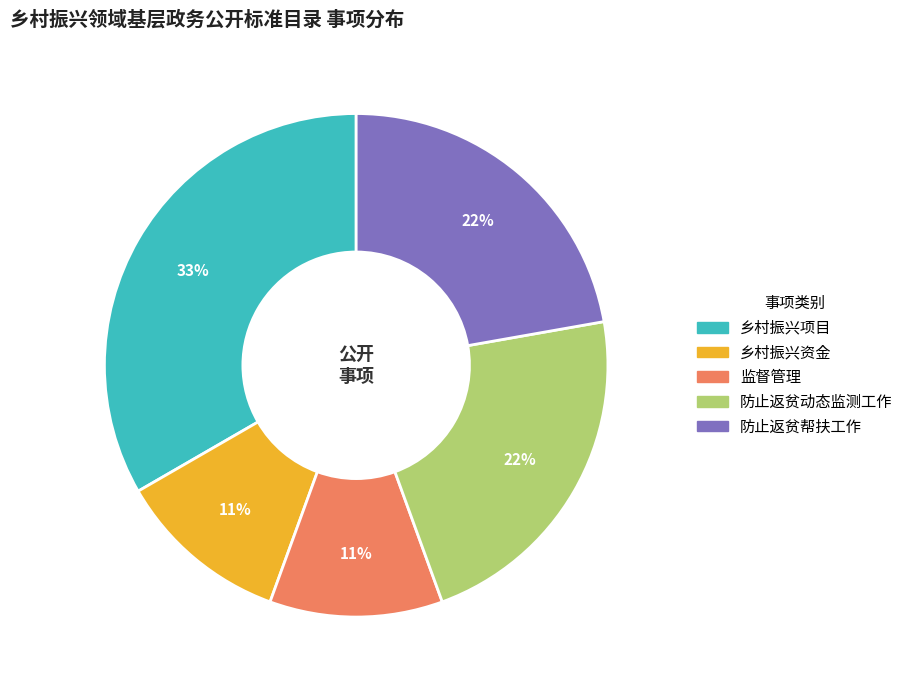

To the nearest percent, what is the difference between the 防止返贫动态监测工作 and 乡村振兴资金 slice percentages?

11%